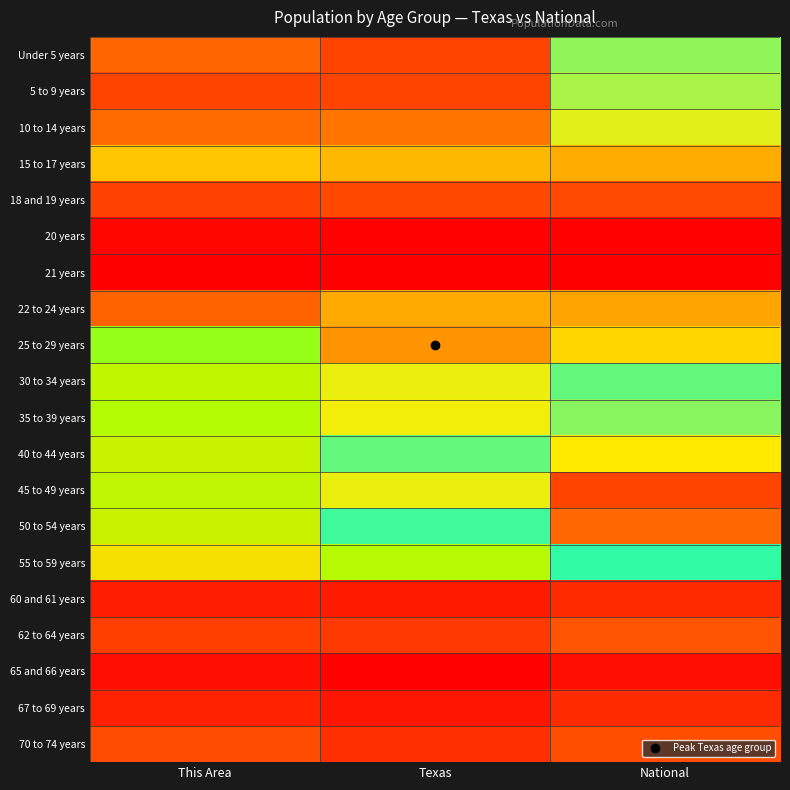

At which category is the sum across all series the highest?

National